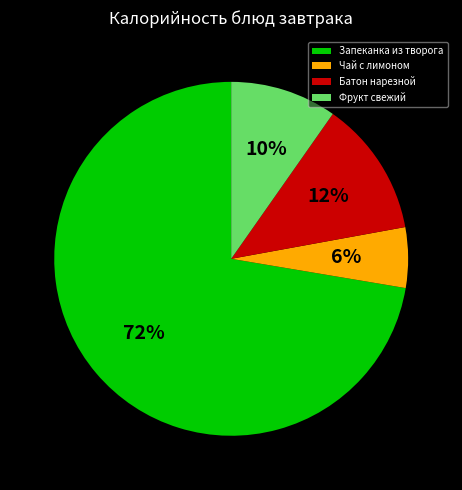

Approximately how many times larger is the value at Фрукт свежий compared to Батон нарезной?

0.8